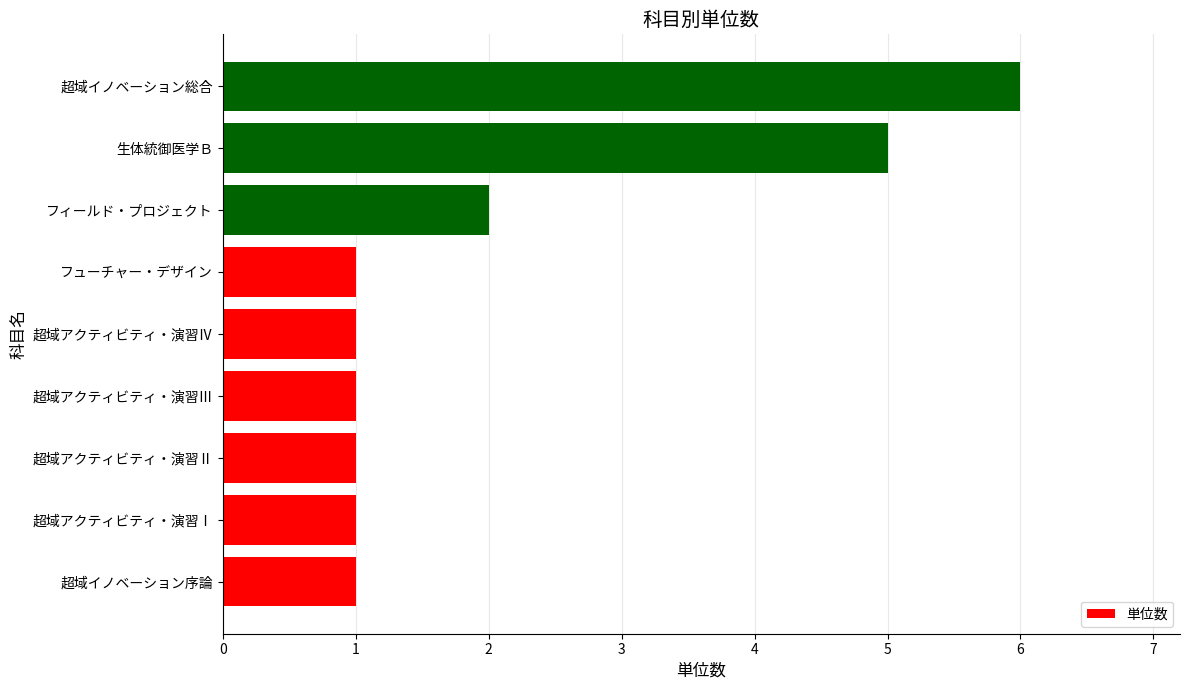

Is it true that the value at 生体統御医学Ｂ is 5?

True